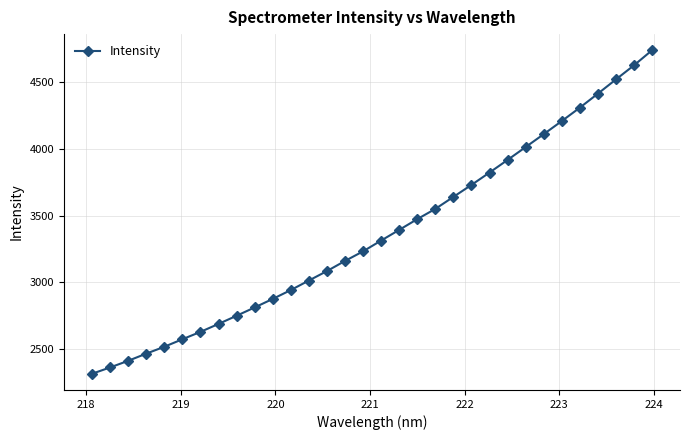

What is the difference between the maximum and second lowest values?

2377.7